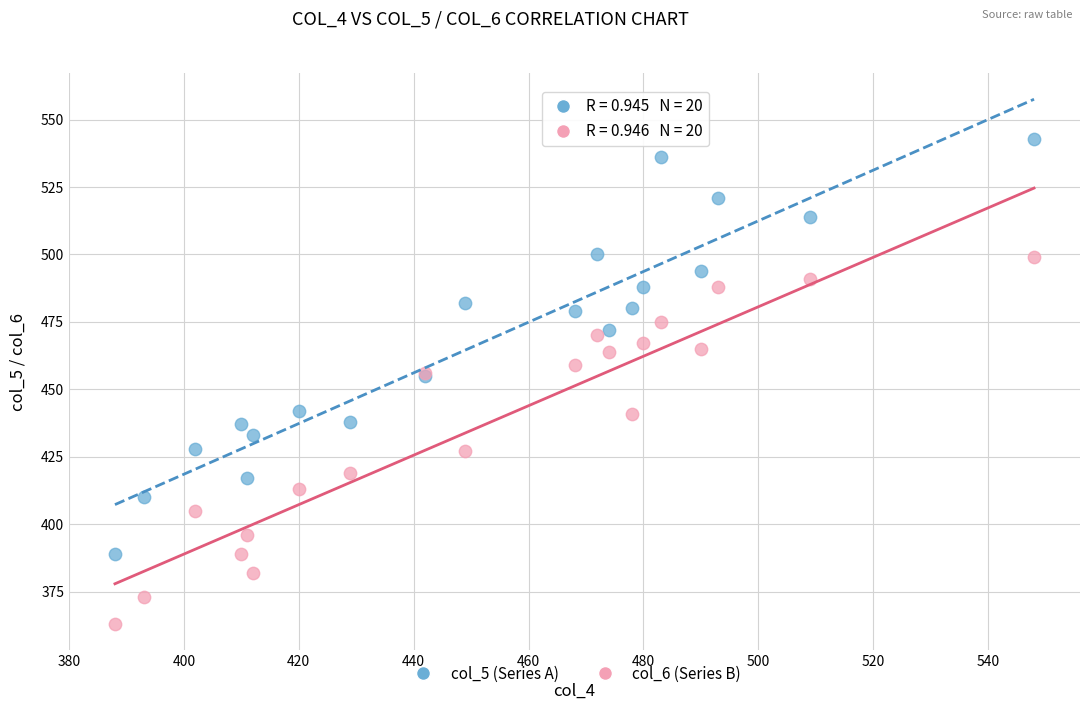

What are all the series names shown in the legend?

col_5 (Series A), col_6 (Series B)